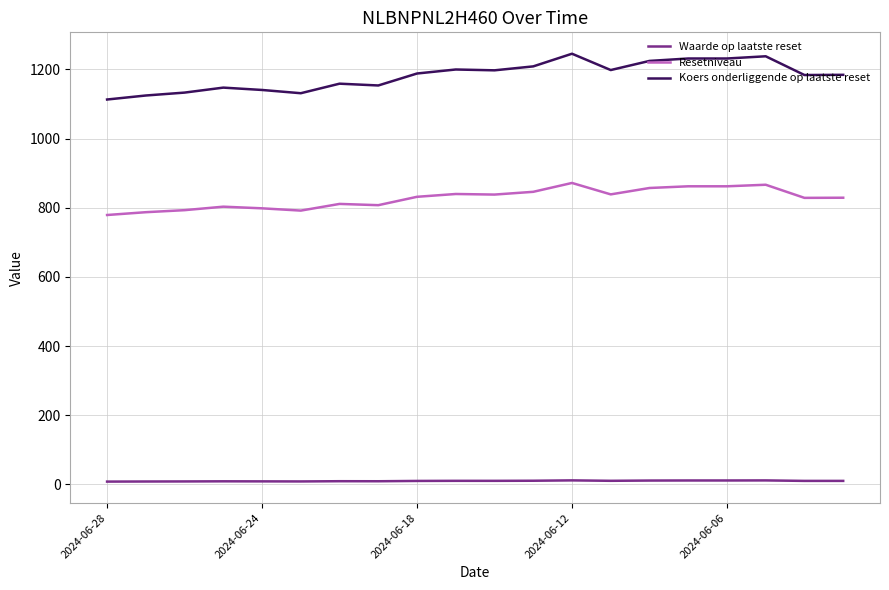

List the series in order of their overall mean, highest first.

Koers onderliggende op laatste reset, Resetniveau, Waarde op laatste reset